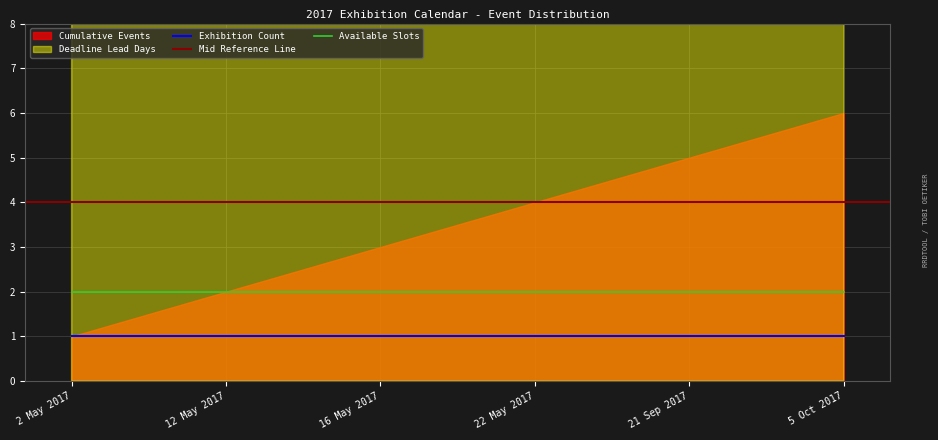

The value of Exhibition Count at 5 Oct 2017 is 1. True or false?

True